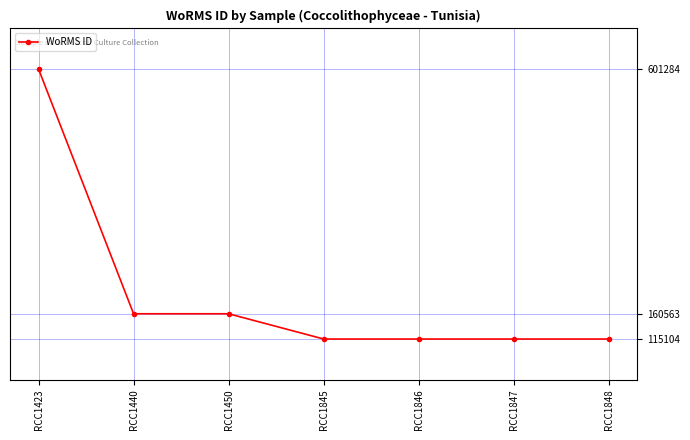

Is it true that the value at RCC1423 is 601284?

True